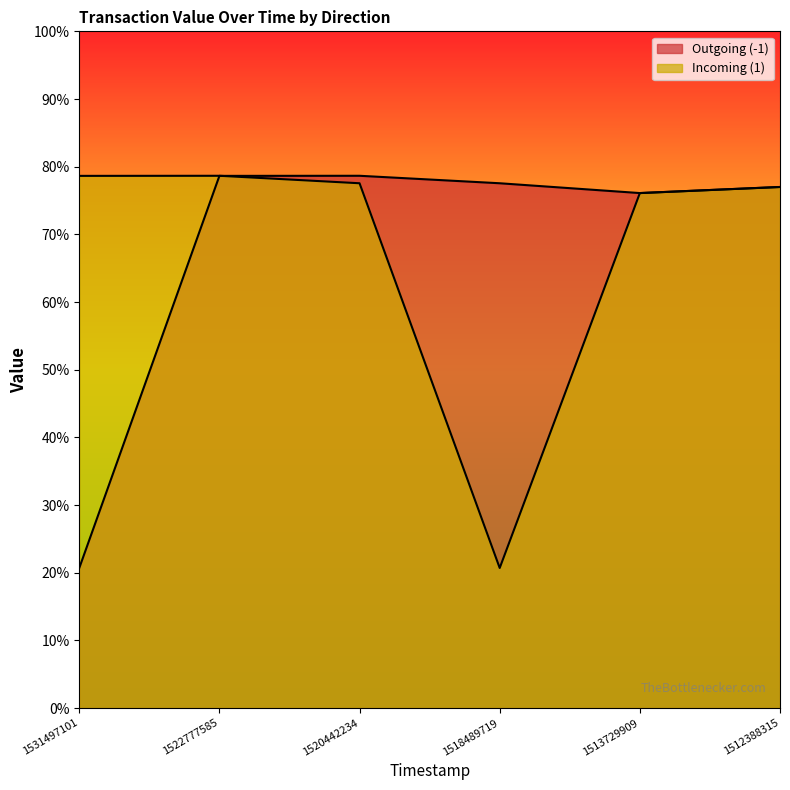

List the labels in order of Incoming (1) value, largest first.

1522777585, 1531497101, 1520442234, 1512388315, 1513729909, 1518489719